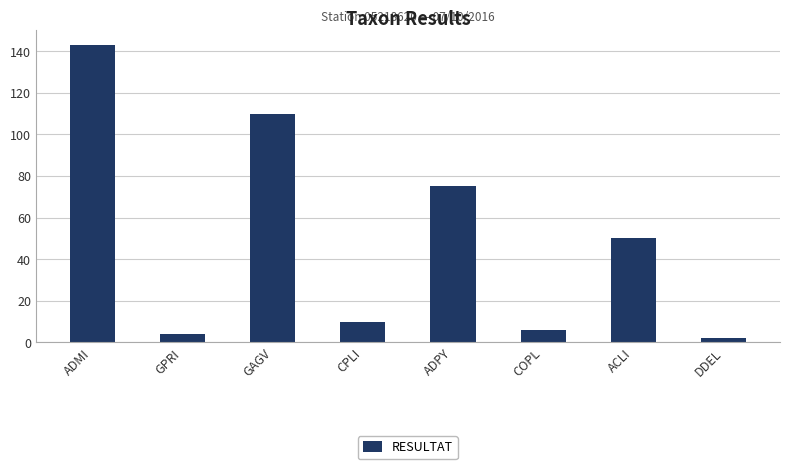

Reading left to right, extract all data points from this chart.

143	4	110	10	75	6	50	2